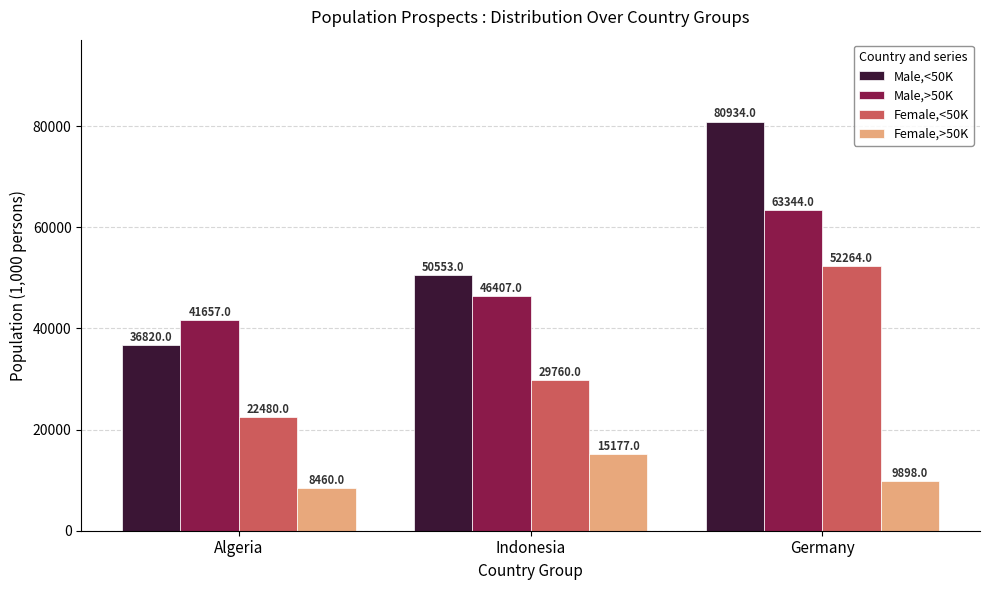

At which label does Female,<50K reach its minimum?

Algeria